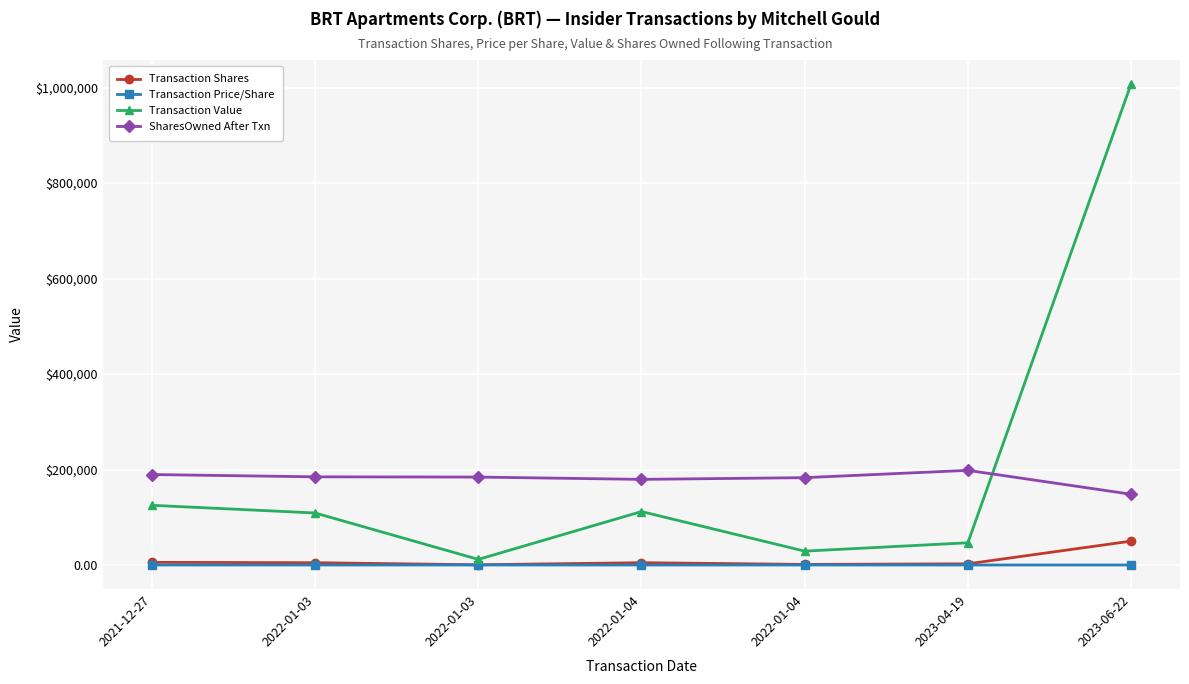

What value does the Transaction Price/Share series have at 2022-01-03?

23.5